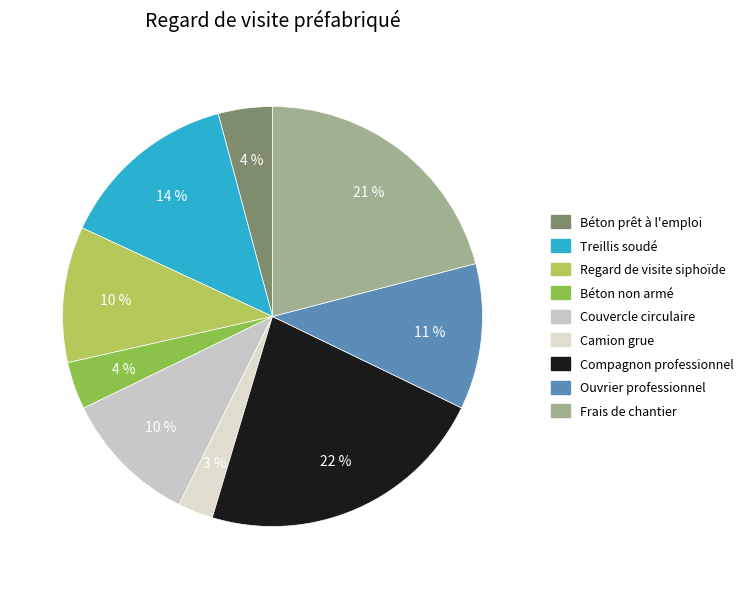

Rank the categories by value from lowest to highest.

Camion grue, Béton non armé, Béton prêt à l'emploi, Regard de visite siphoïde, Couvercle circulaire, Ouvrier professionnel, Treillis soudé, Frais de chantier, Compagnon professionnel